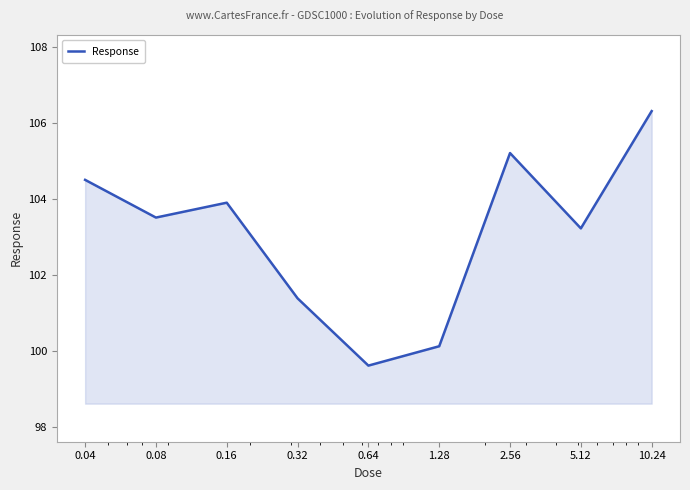

What is the difference between the maximum and minimum values?

6.7